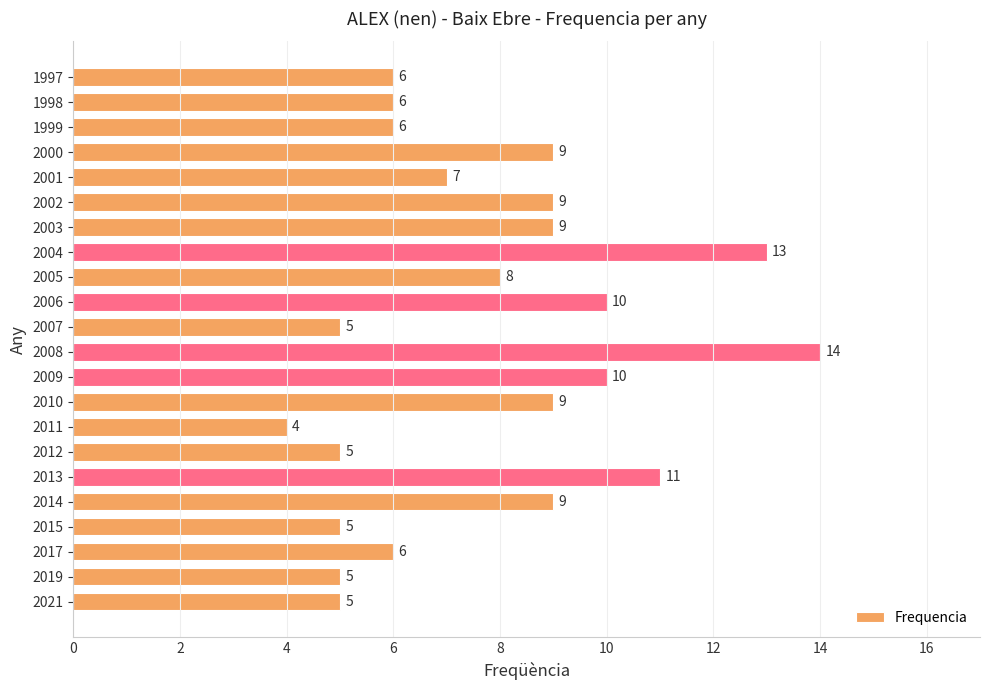

Reading bottom to top, list all the values displayed in this chart.

2021=5	2019=5	2017=6	2015=5	2014=9	2013=11	2012=5	2011=4	2010=9	2009=10	2008=14	2007=5	2006=10	2005=8	2004=13	2003=9	2002=9	2001=7	2000=9	1999=6	1998=6	1997=6